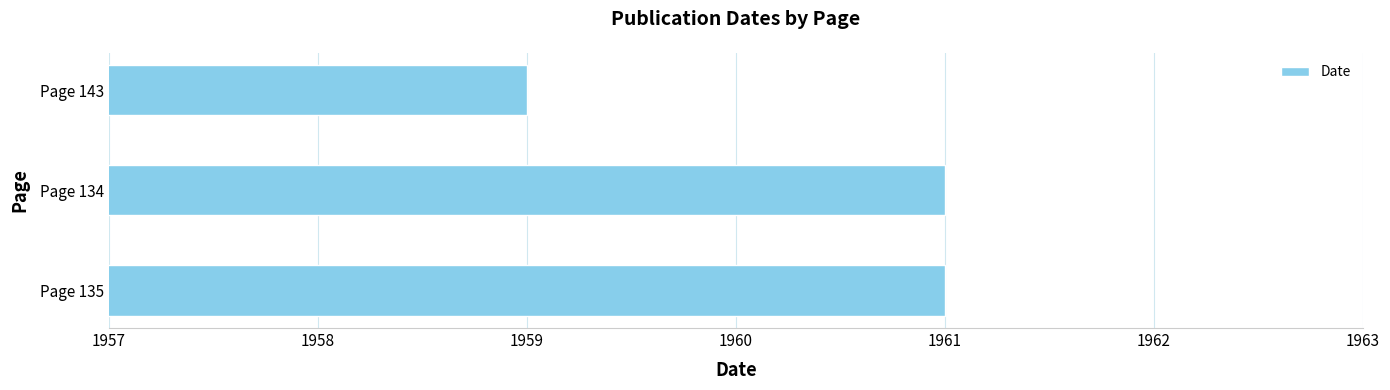

What is the difference between the maximum and minimum values?

2